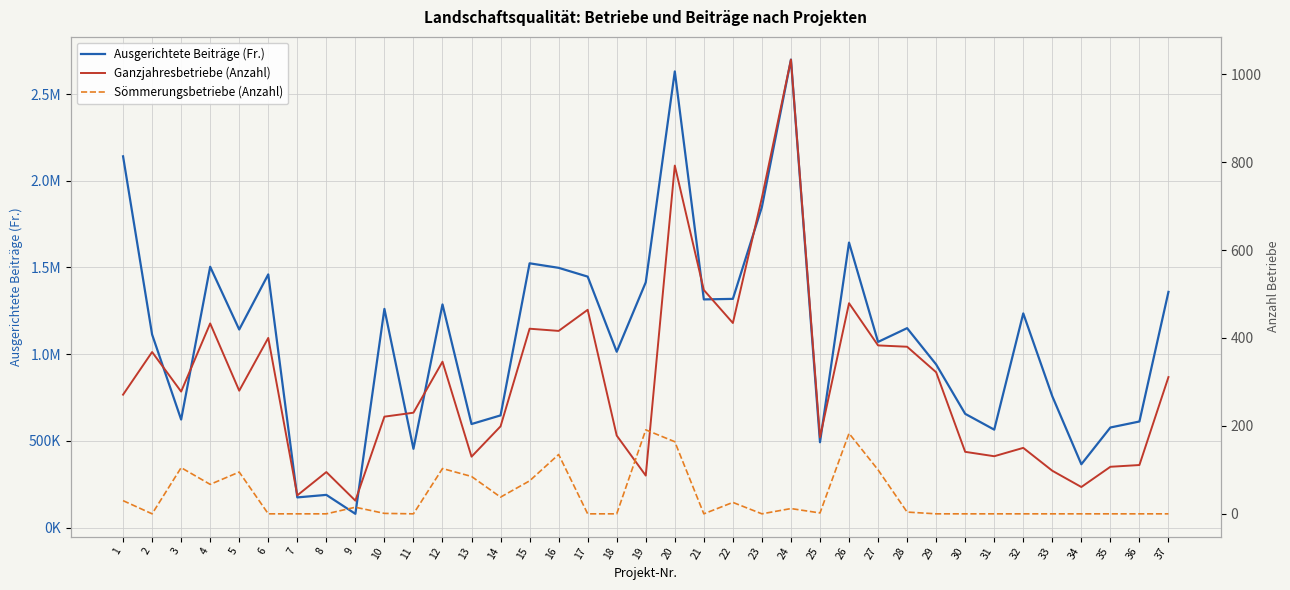

What is the difference between the maximum and minimum values in the Ausgerichtete Beiträge (Fr.) series?

2618833.5